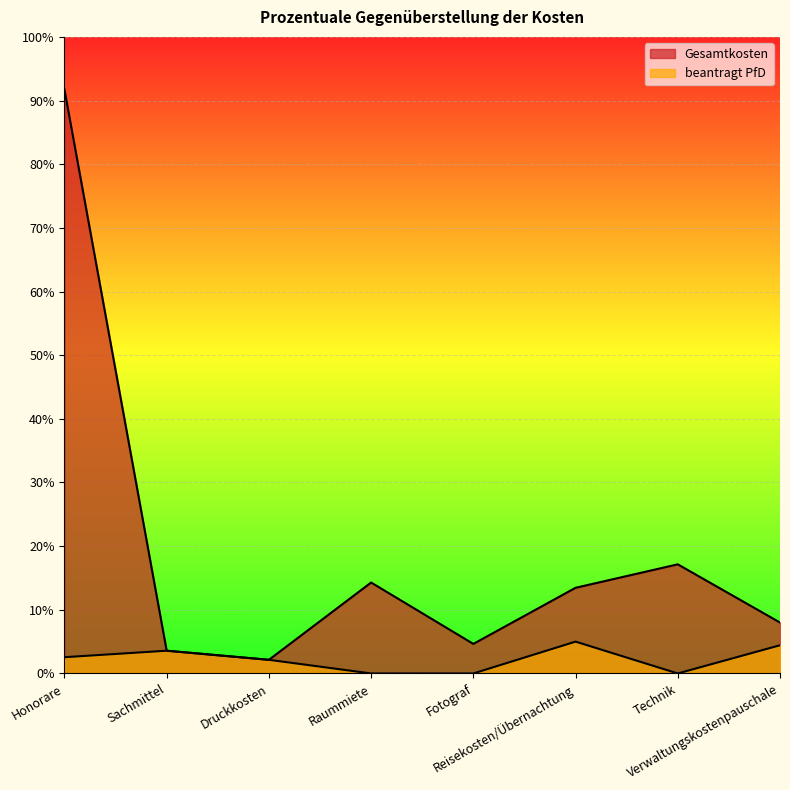

At which category does Gesamtkosten reach its first local peak?

Raummiete